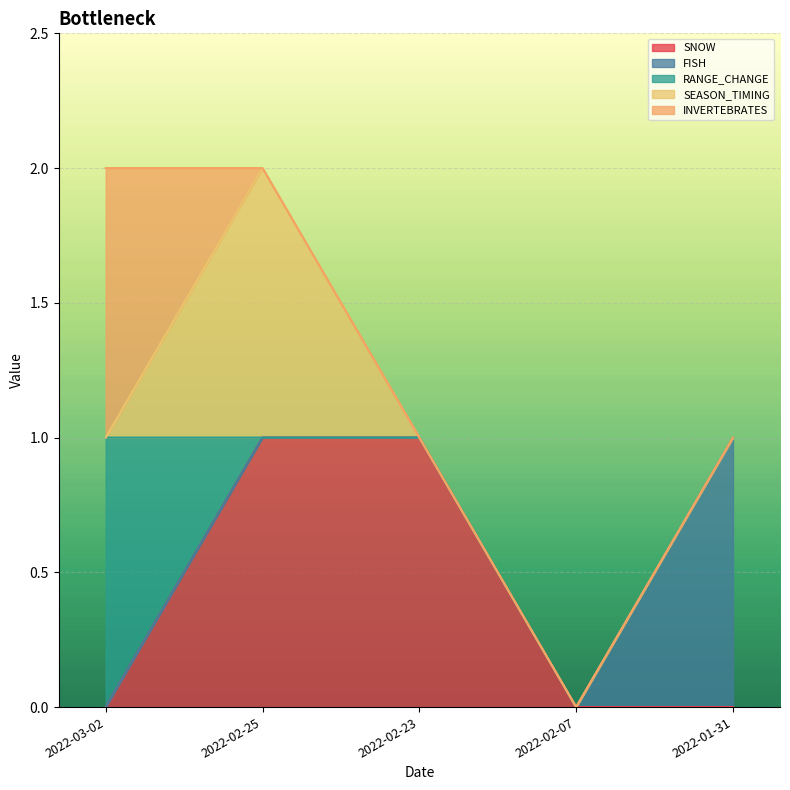

Which has a higher value, 2022-02-23 or 2022-03-02?

2022-02-23